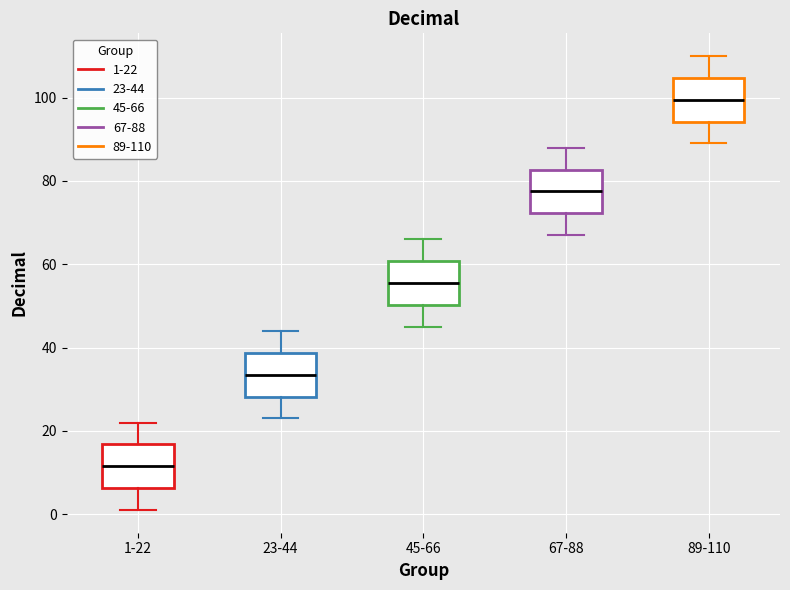

Where does the median line of the box for 1-22 sit on the y-axis? The values are not printed on the chart, so give them approximately, as read against the axis.

12